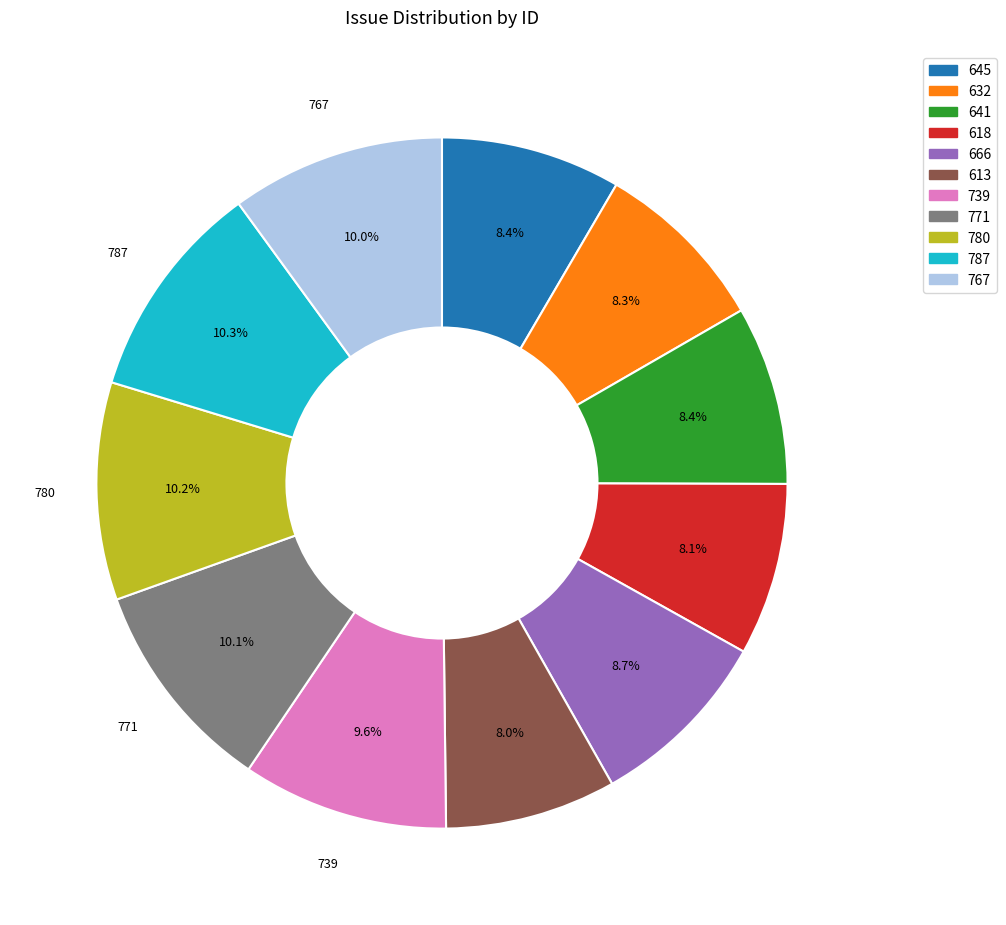

Is there any slice that represents more than half of the pie?

No